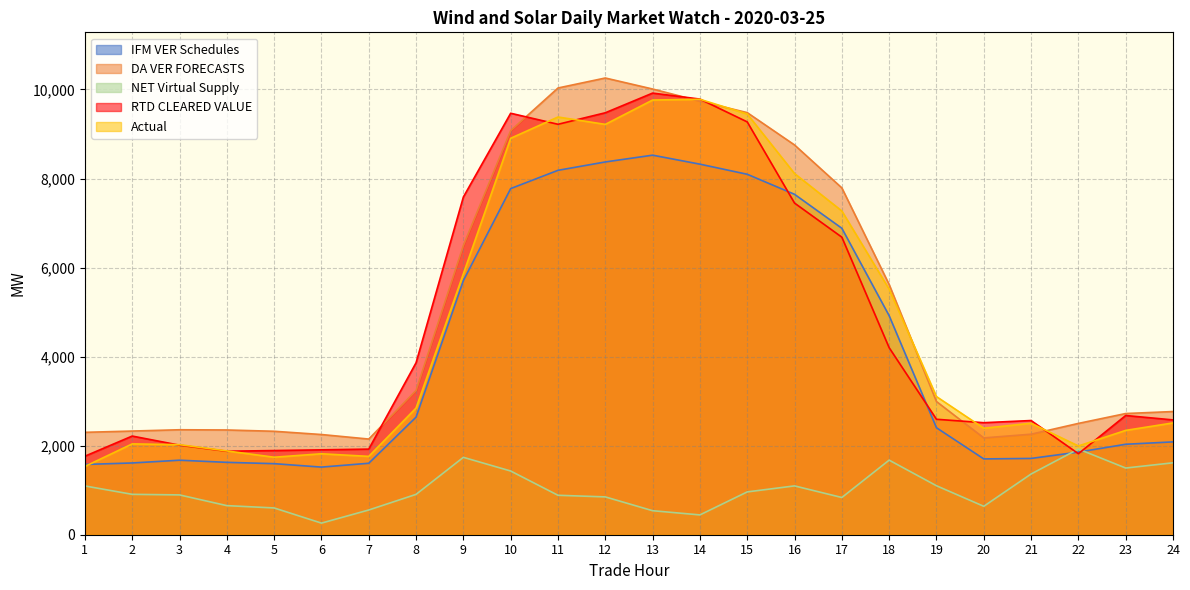

At which category is the sum across all series the highest?

13